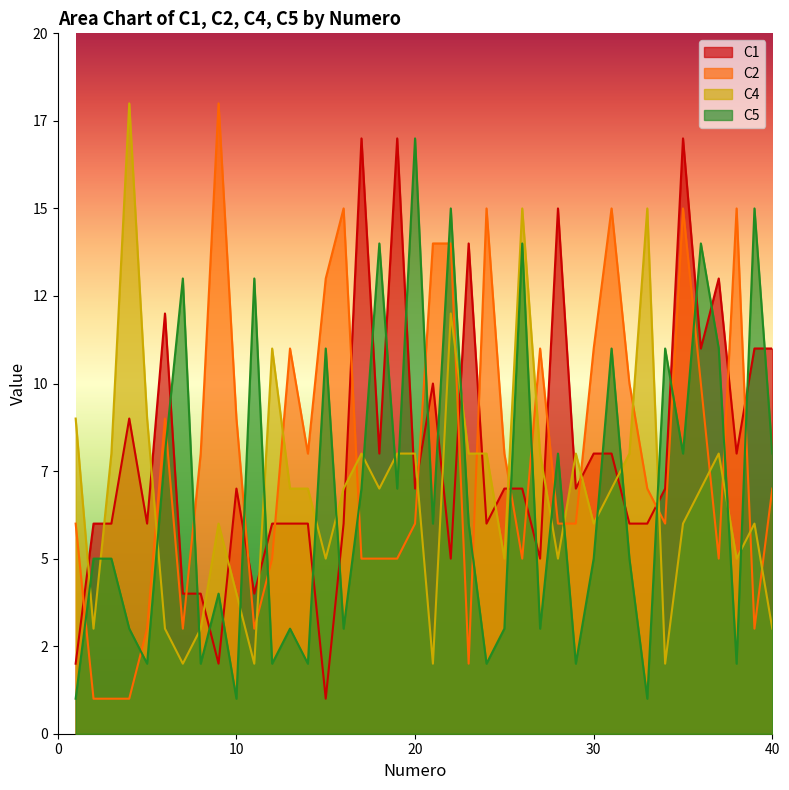

What is the value of the C4 point at the 13th from the left?

7